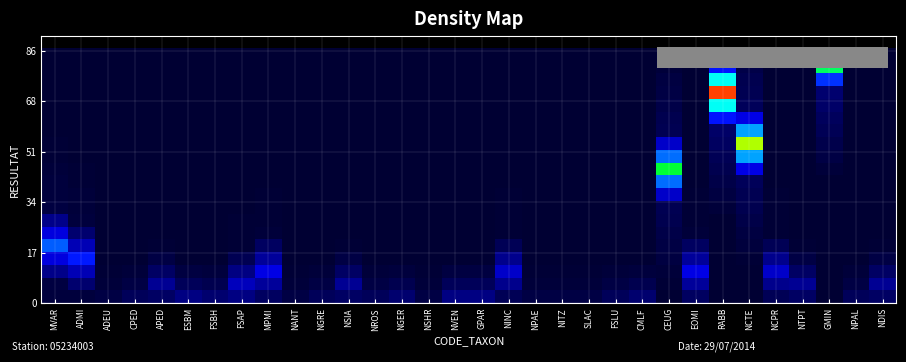

Which has a higher value, APED or NROS?

APED